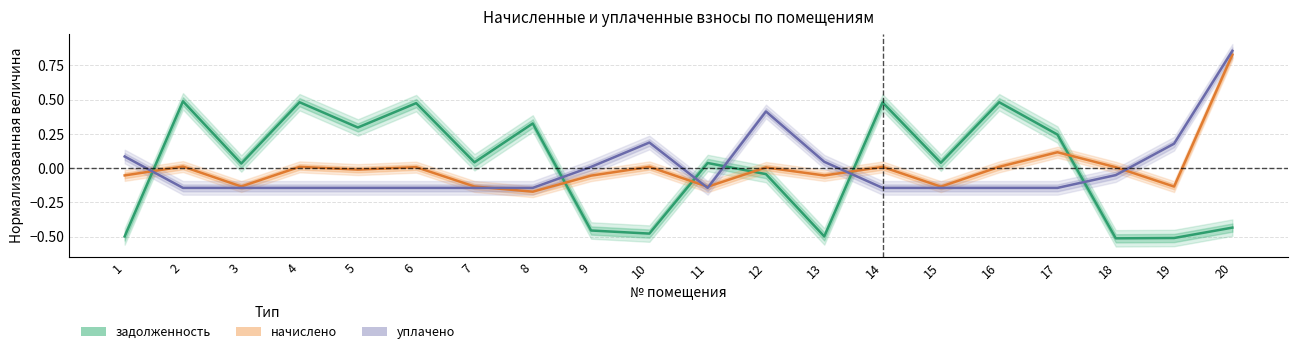

After their last crossing, which series has the higher values: задолженность or уплачено?

уплачено